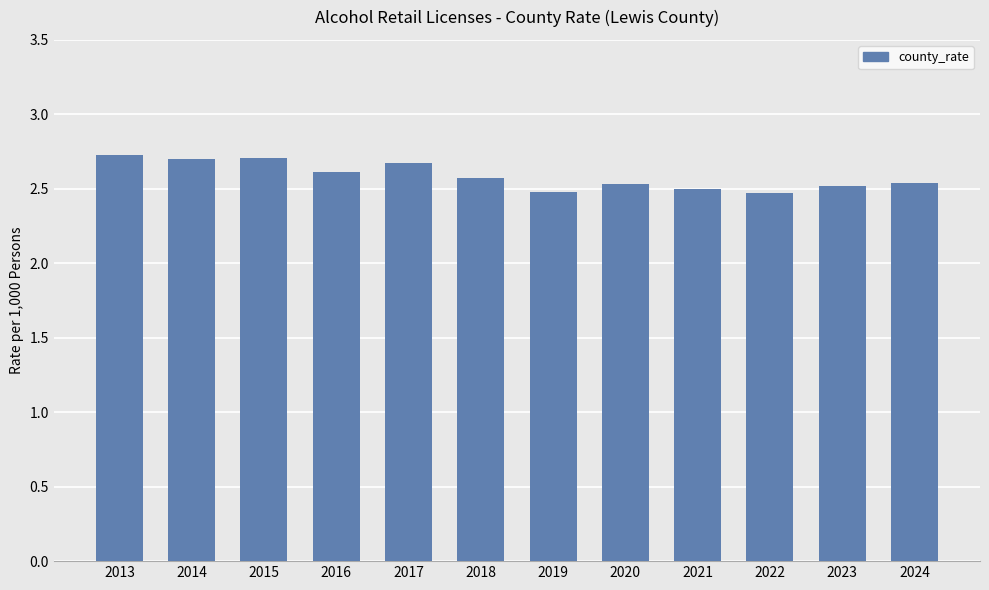

What is the value of the 6th bar from the left?

2.6